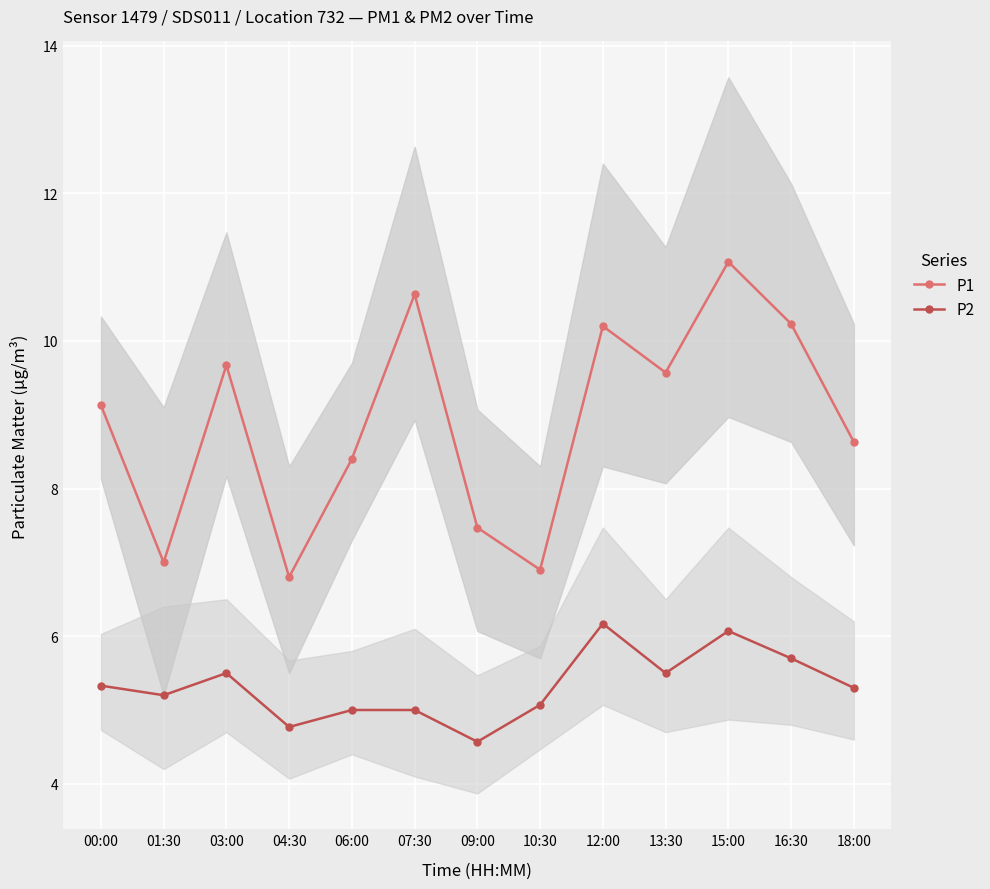

How many lines are shown in the chart?

2